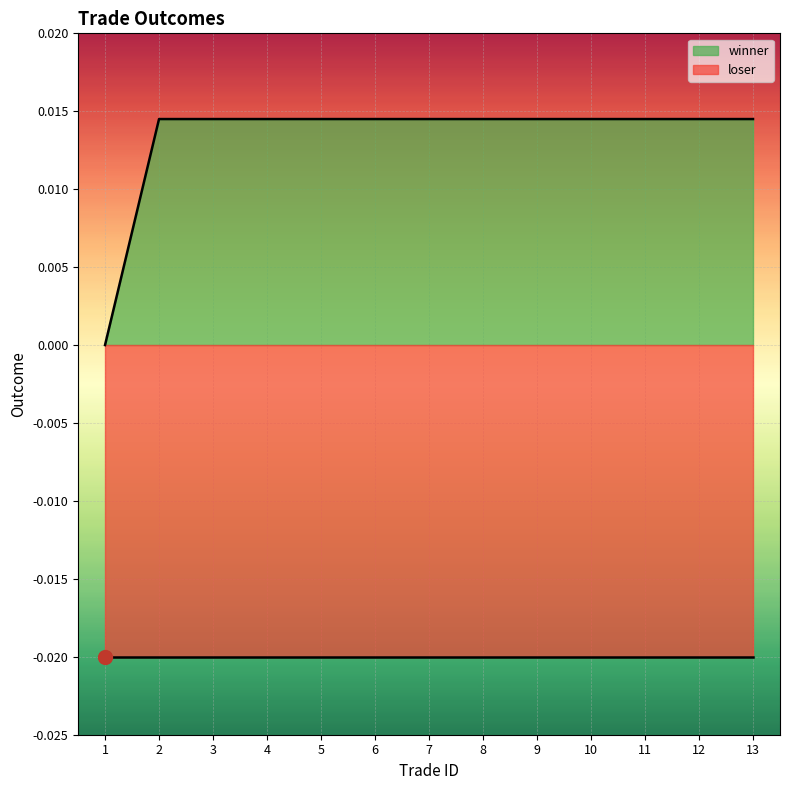

List the labels in order of value, largest first.

2, 3, 4, 5, 6, 7, 8, 9, 10, 11, 12, 13, 1